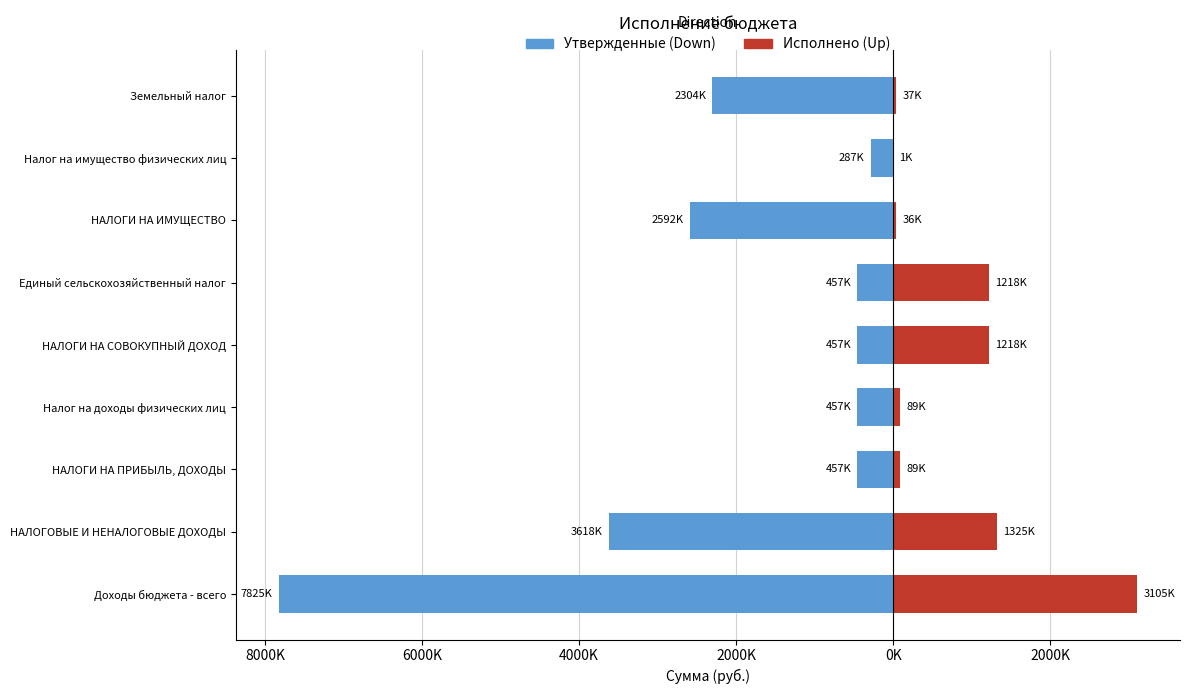

How many bars are there in each group?

2